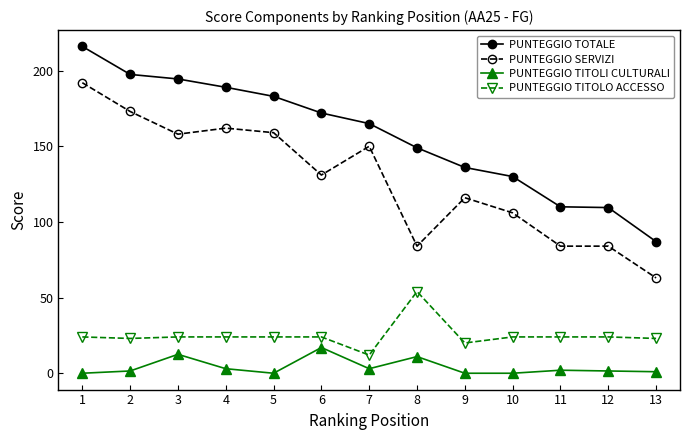

At how many categories does at least one series exceed 155?

7